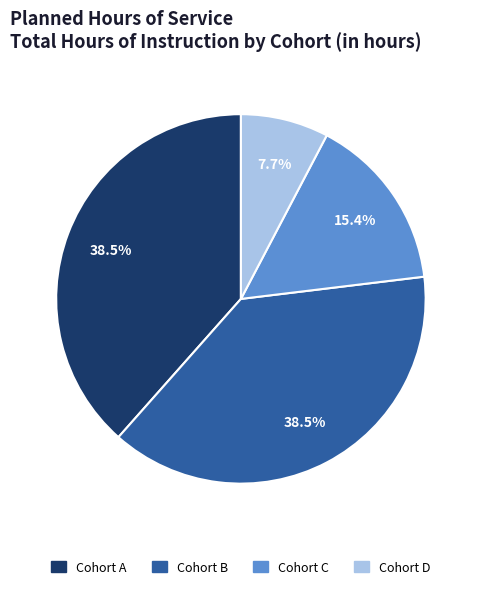

Between Cohort B and Cohort D, which is larger?

Cohort B